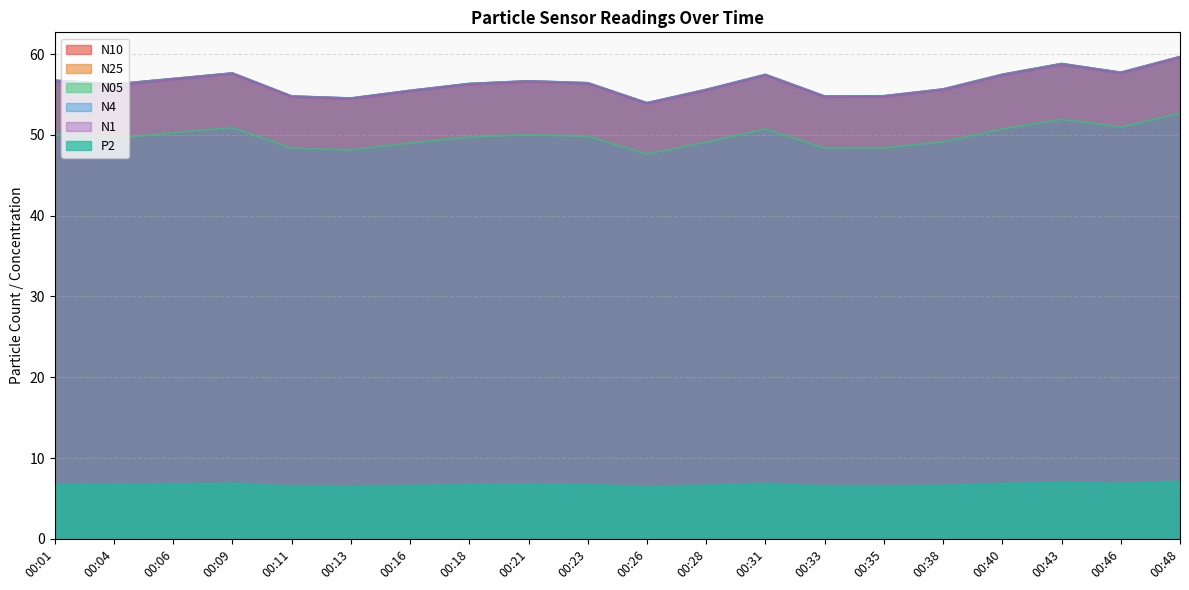

Which series changed the most between 00:31 and 00:43?

N10